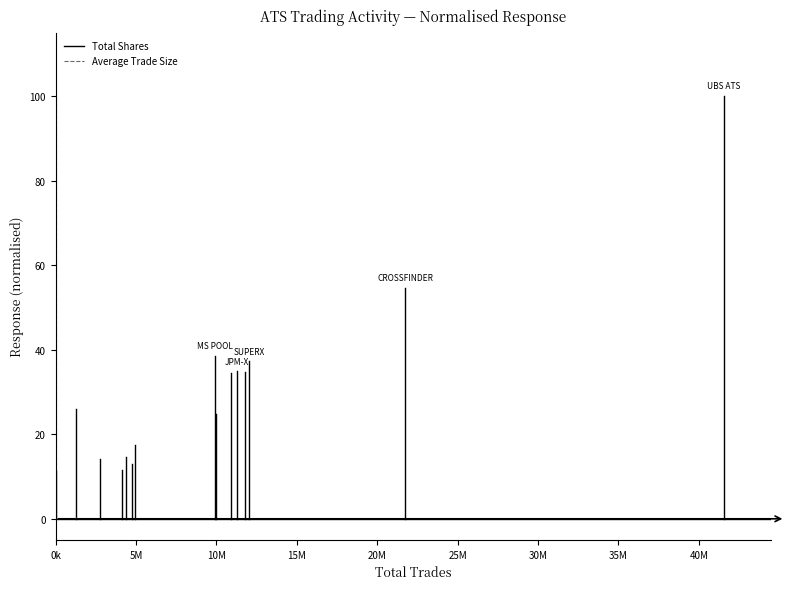

Where is Average Trade Size nearest to the value 50?

0k